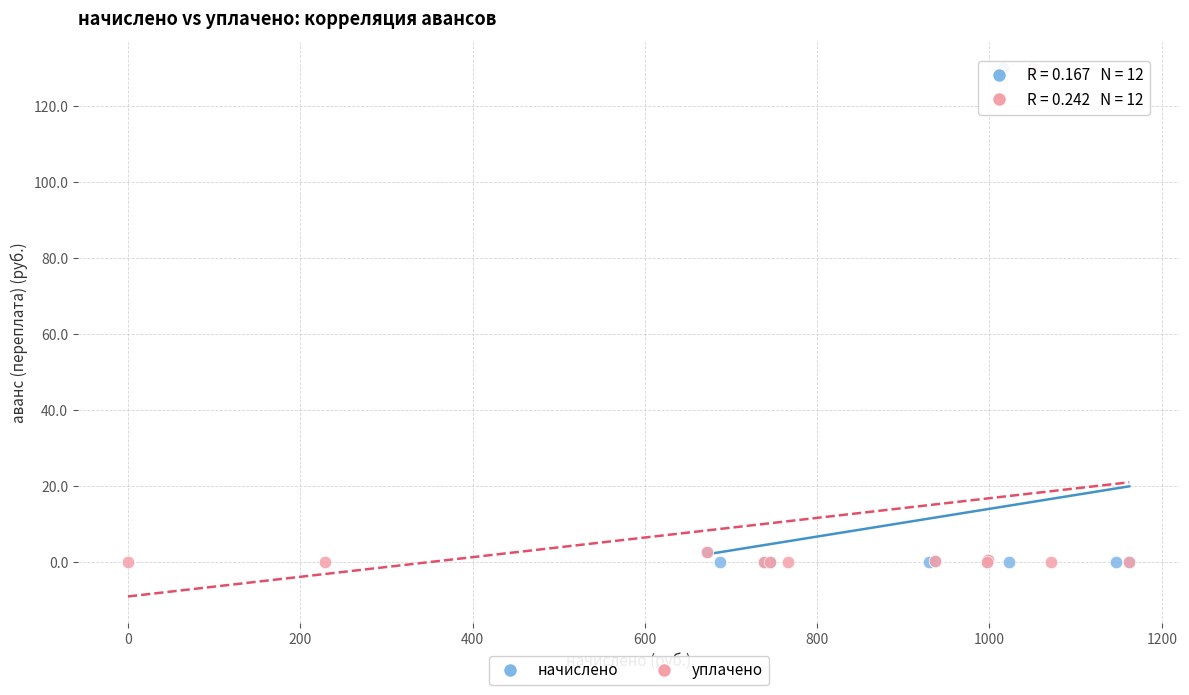

What are all the series names shown in the legend?

начислено, уплачено